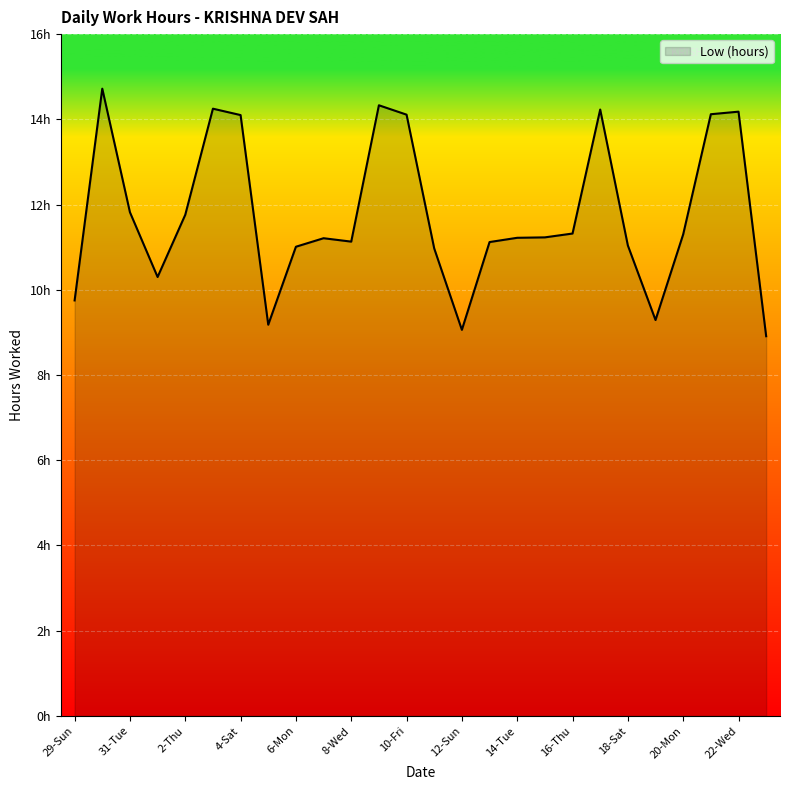

Does the chart have visible grid lines?

Yes